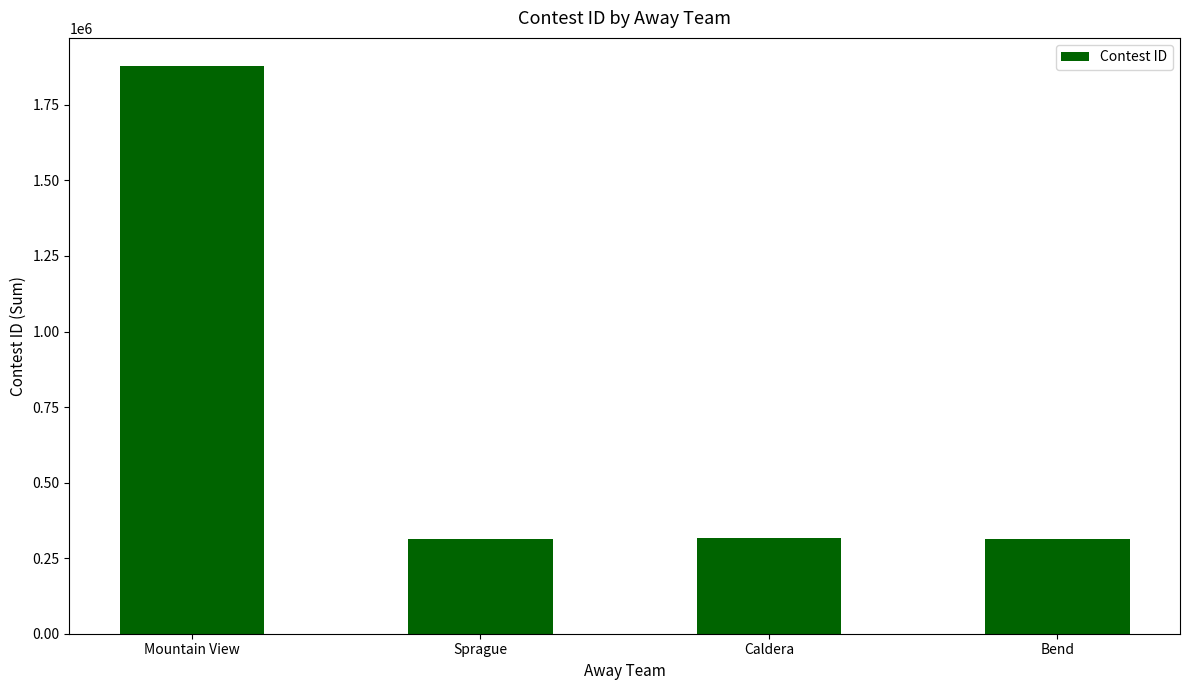

What is the sum of all values?

2819913